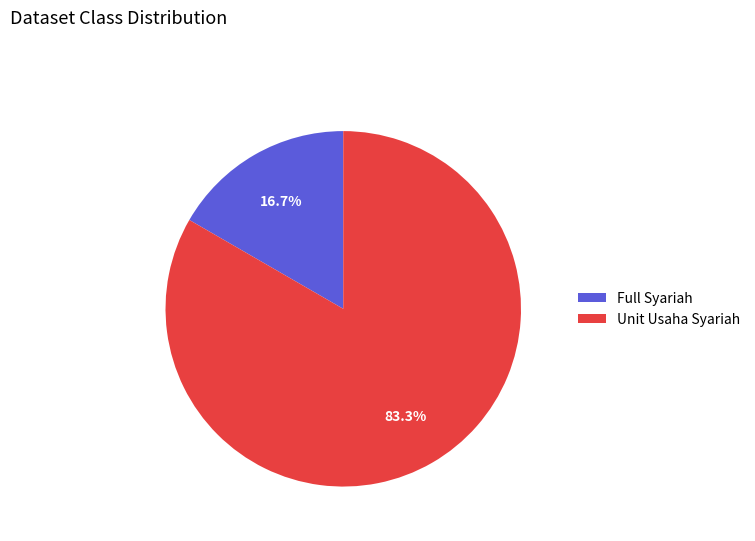

What percentage is NOT represented by Unit Usaha Syariah?

16.7%